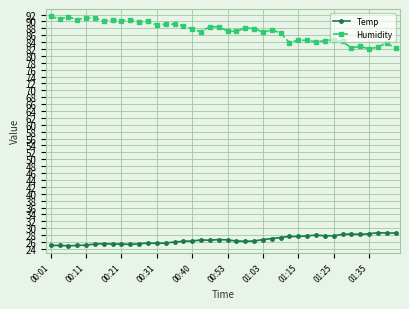

Count the number of data series in this chart.

2